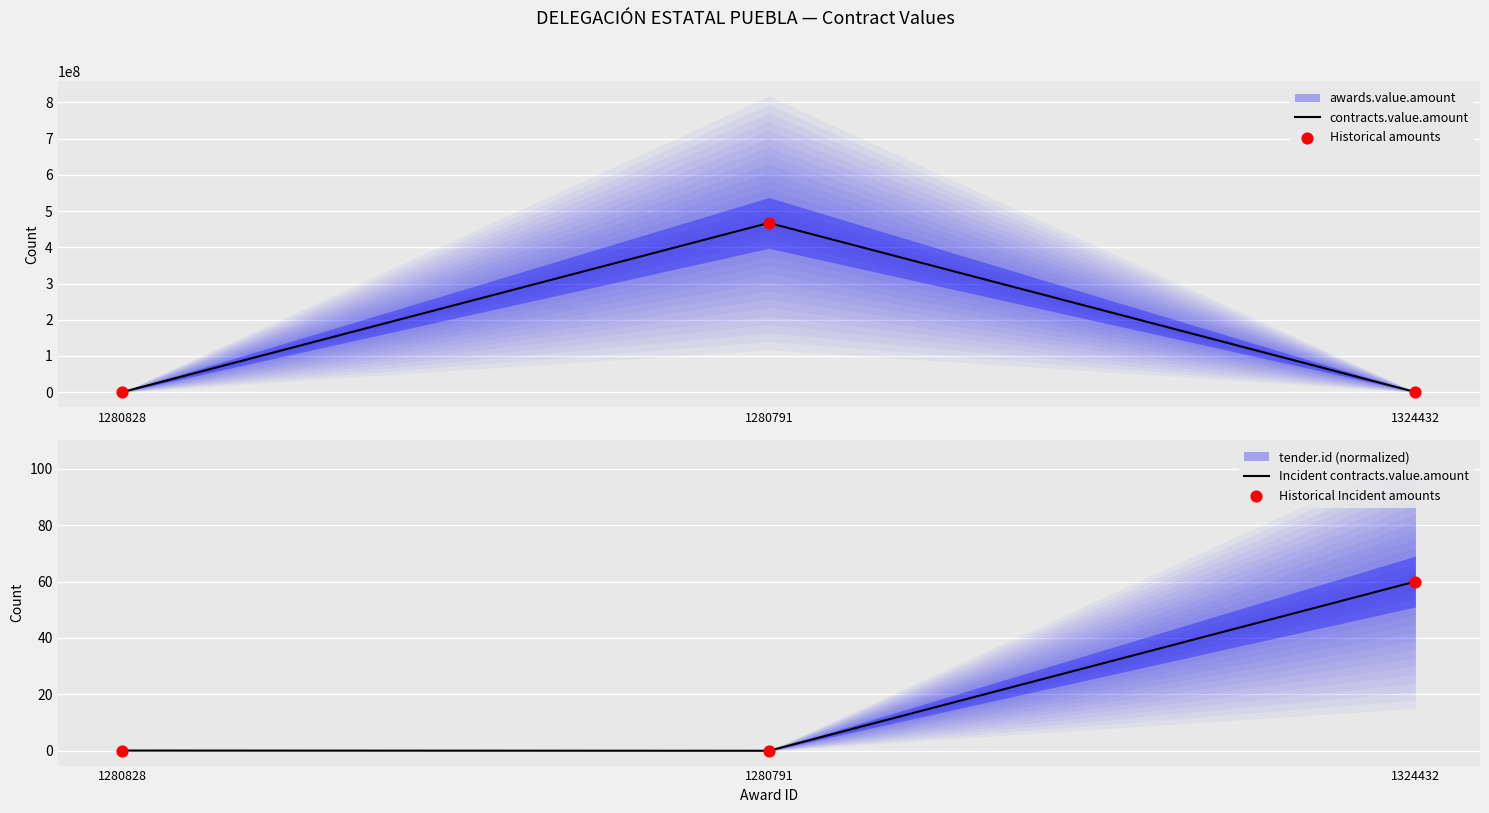

At how many categories does at least one series exceed 388179859?

1